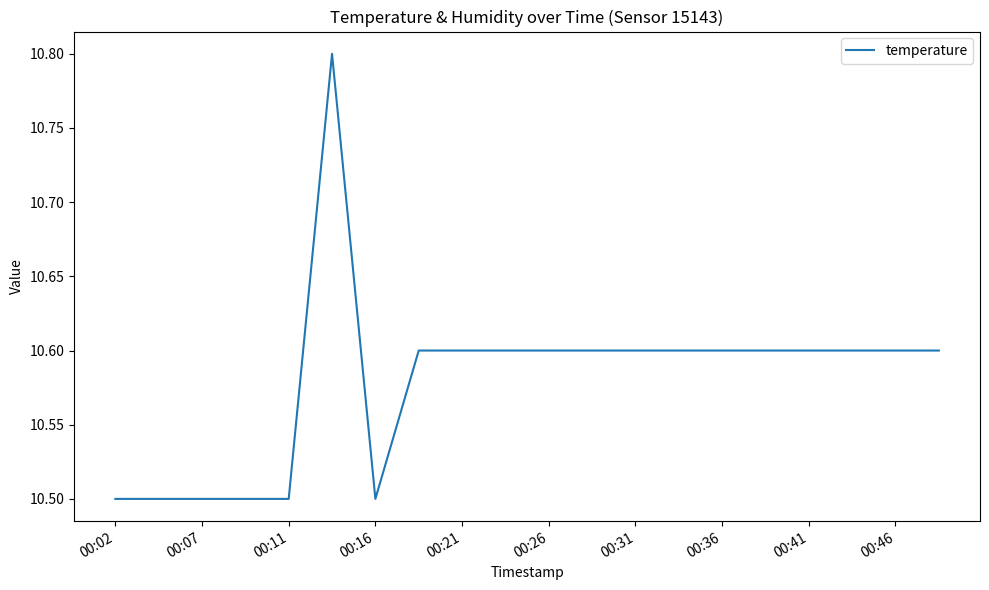

What is the minimum value shown in the chart?

10.5